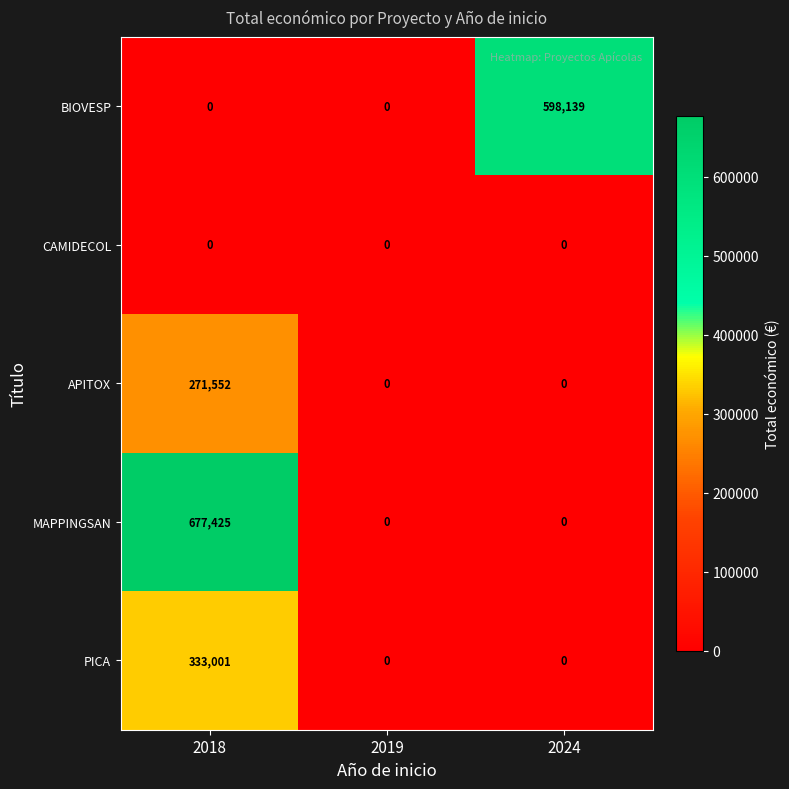

Which series has the largest total across all categories?

MAPPINGSAN